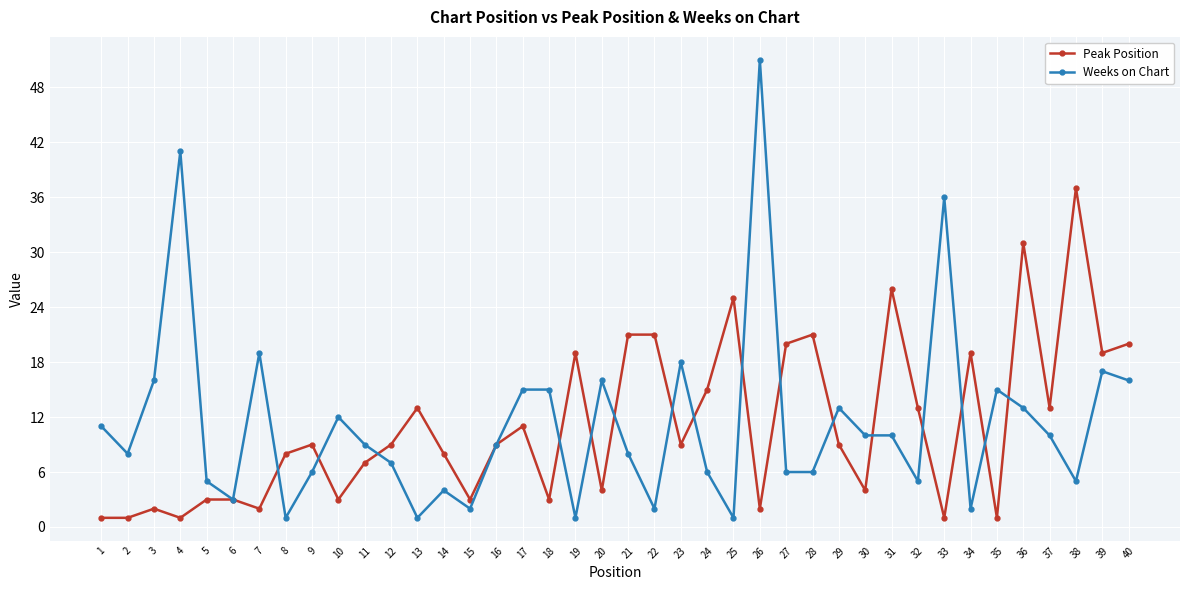

What are all the series names shown in the legend?

Peak Position, Weeks on Chart